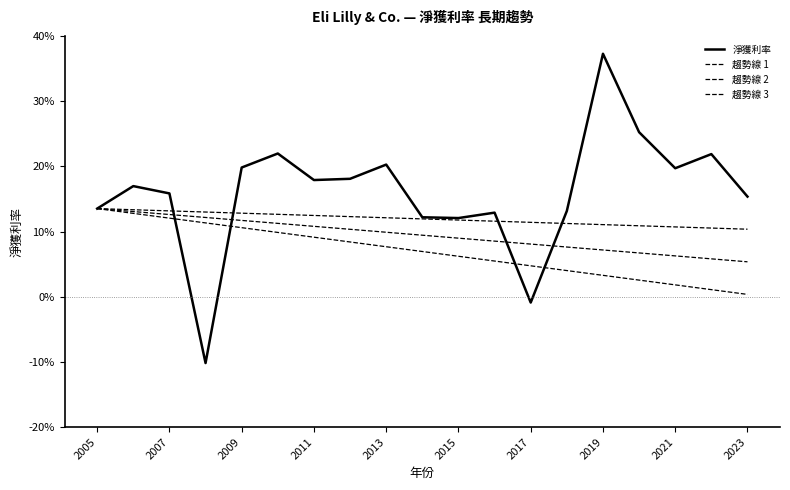

Does the chart have visible grid lines?

No